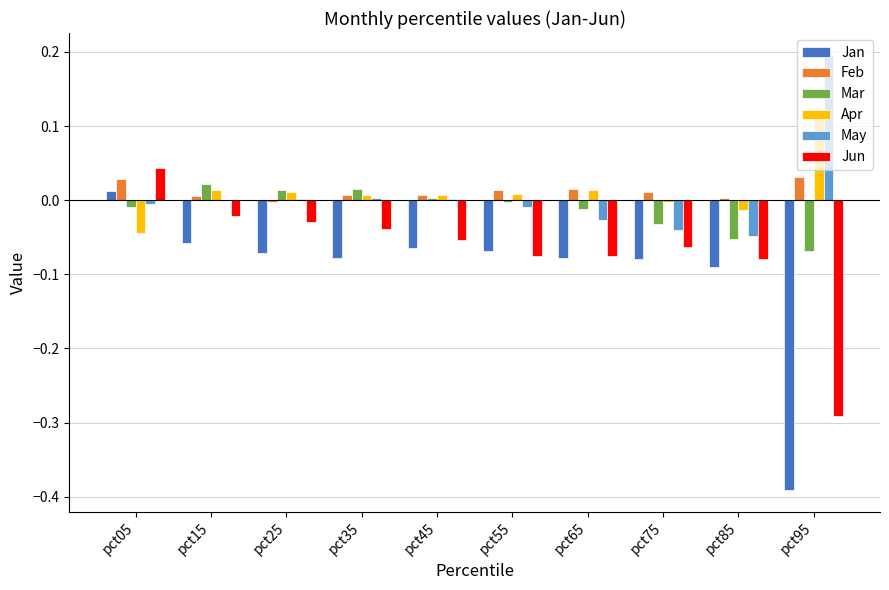

What is the sum of all Jan values?

-1.0